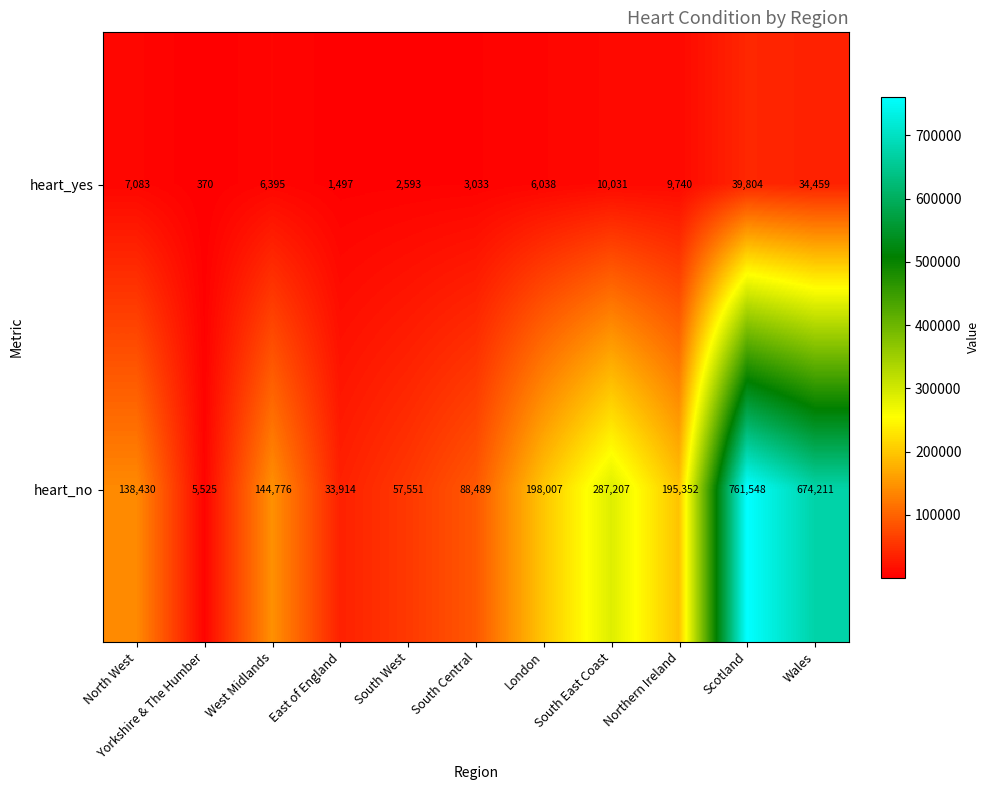

The heart_yes series shows 49235 at Wales. True or false?

False